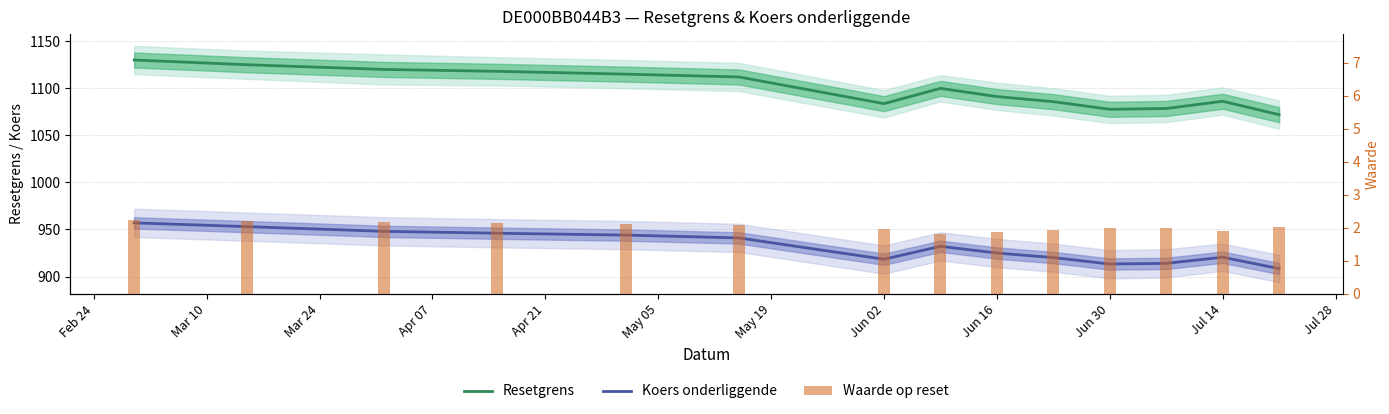

Rank the series at May 05 from highest to lowest value.

Resetgrens, Koers onderliggende, Waarde op reset